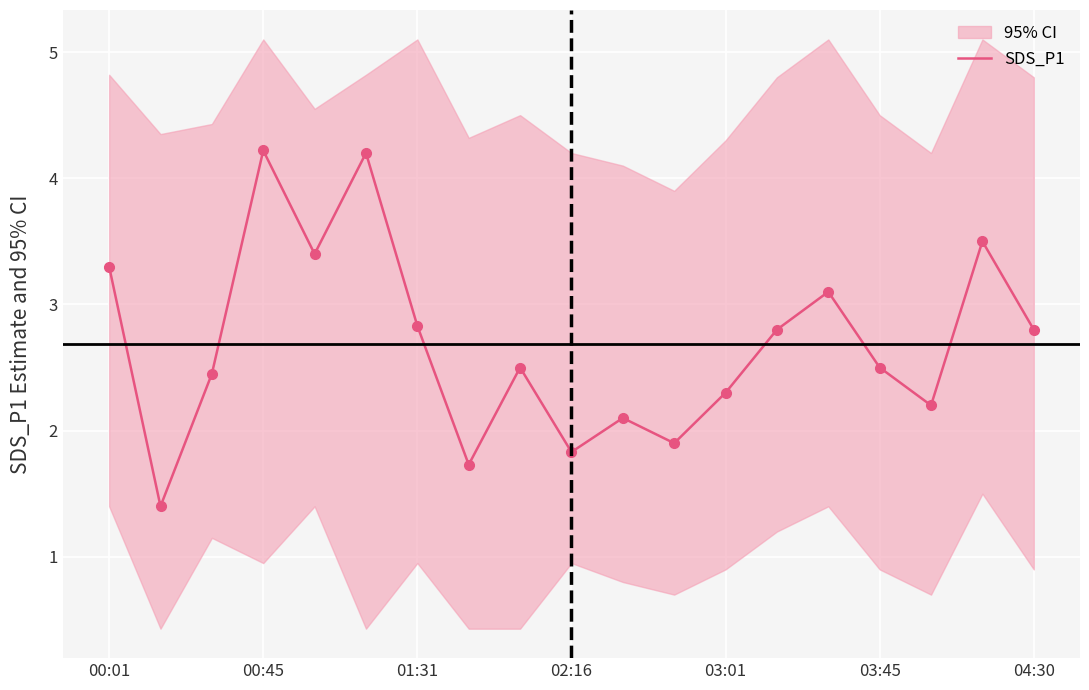

What is the maximum value for SDS_P1?

4.2